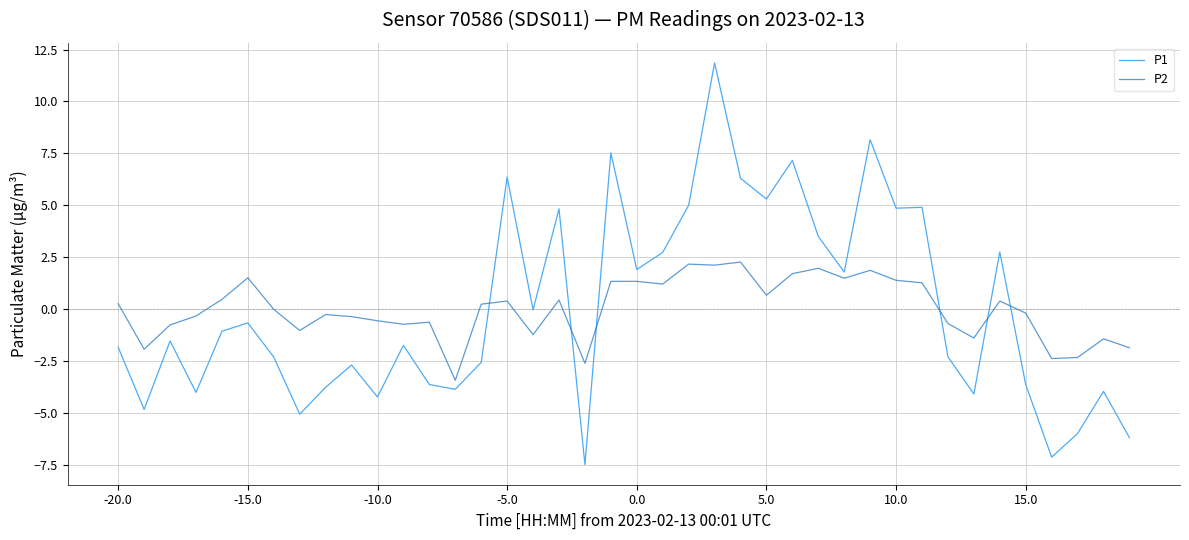

What is the difference between the maximum and minimum values in the P1 series?

19.4